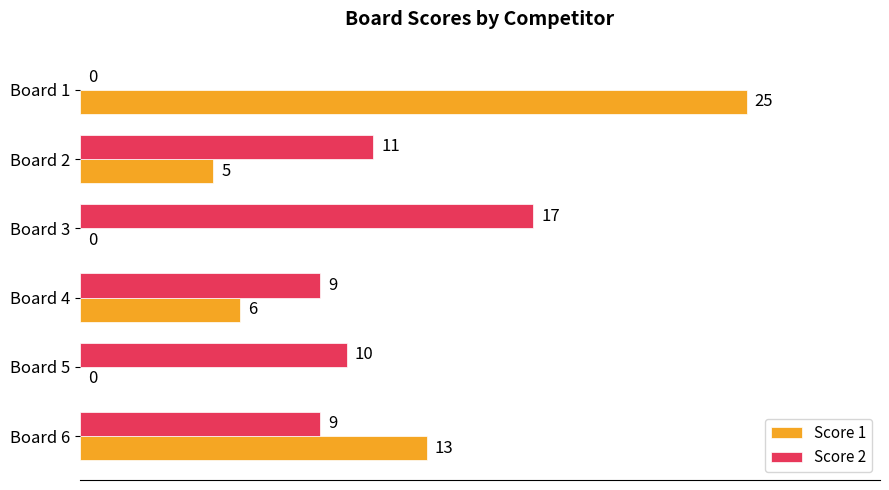

What is the sum of the Score 1 values at Board 2 and Board 6?

18